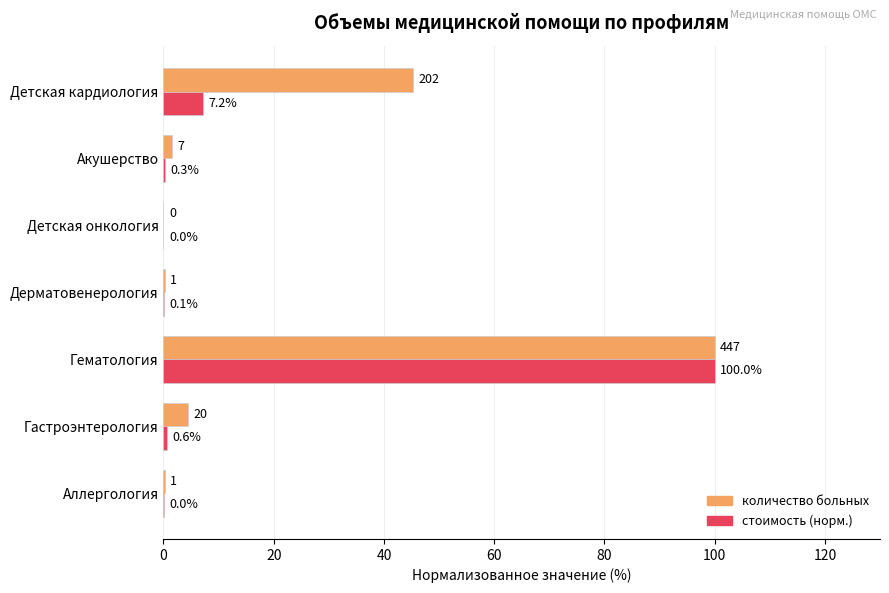

True or false: количество больных has a value of 41.2 at Детская онкология.

False